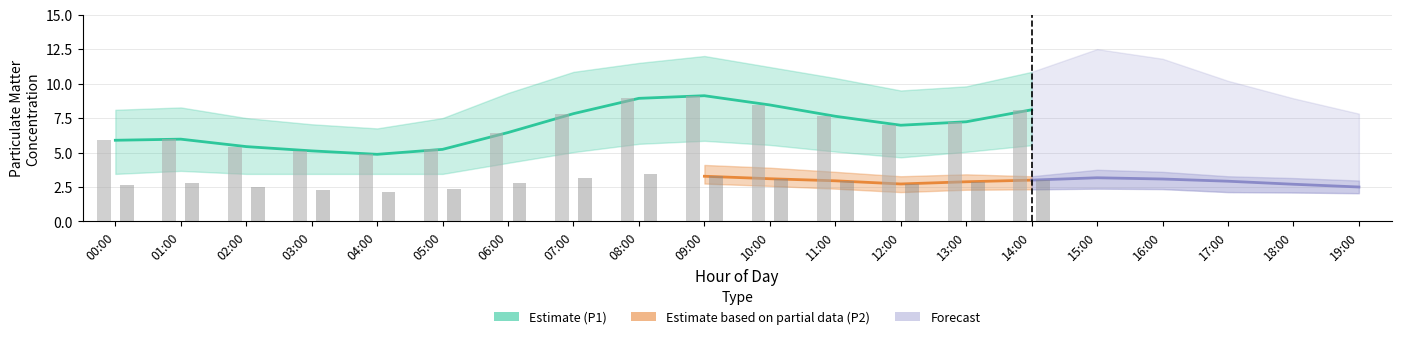

Which has a higher value, 07:00 or 13:00?

07:00